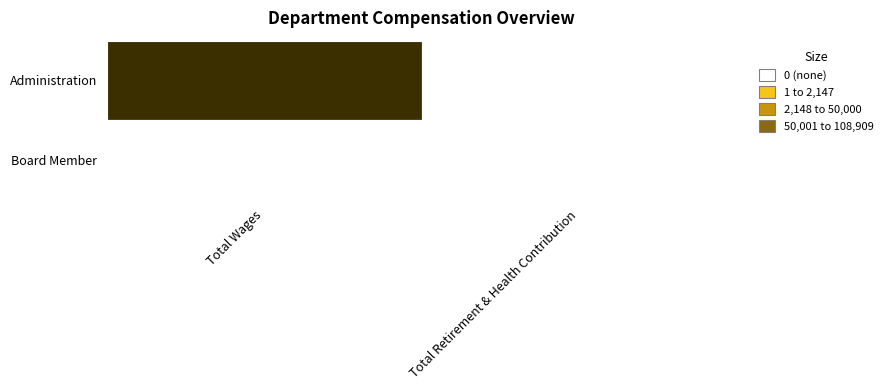

Rank the series at 1 from lowest to highest value.

Board Member, Administration